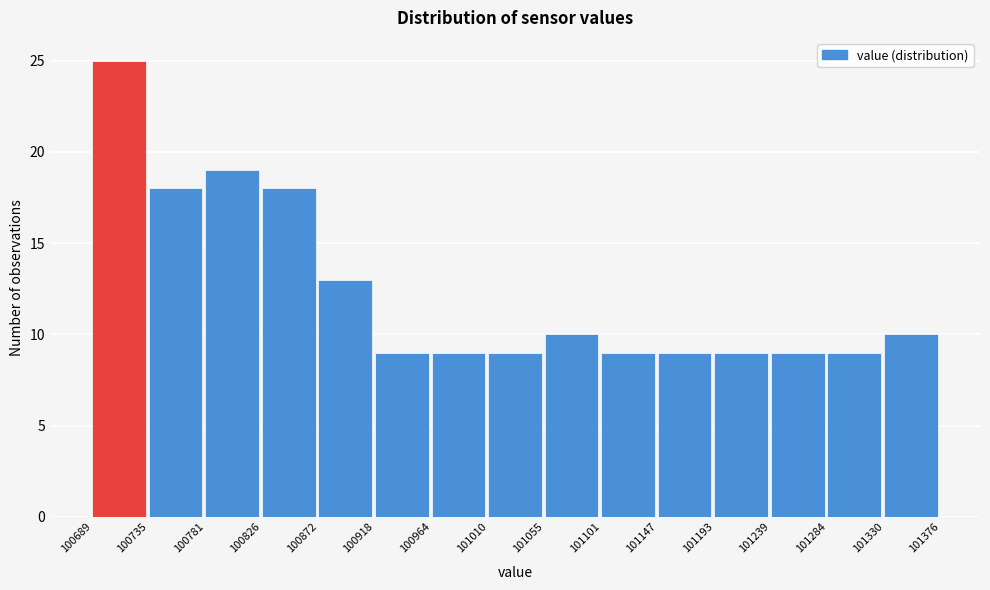

Over which range of the x-axis is the bar tallest?

100689 to 100735